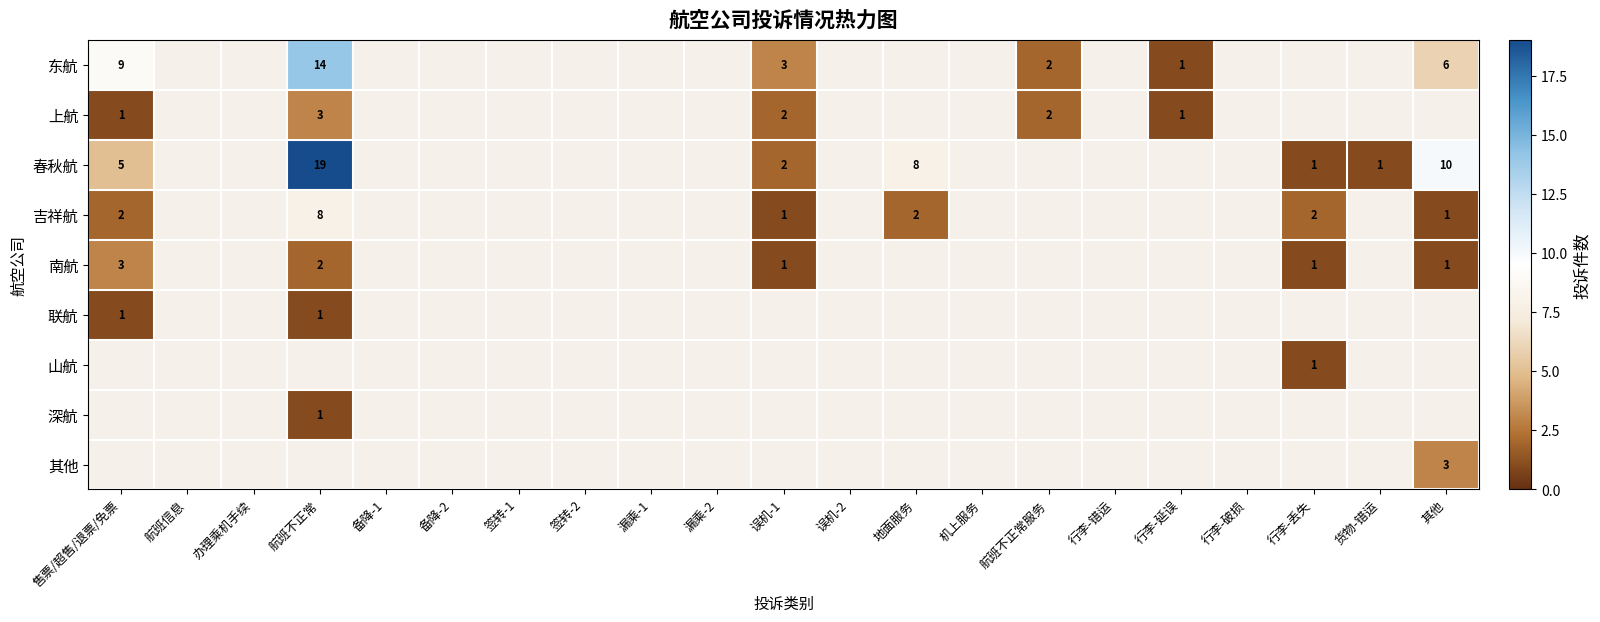

The value of 春秋航 at 行李-丢失 is 1. True or false?

True